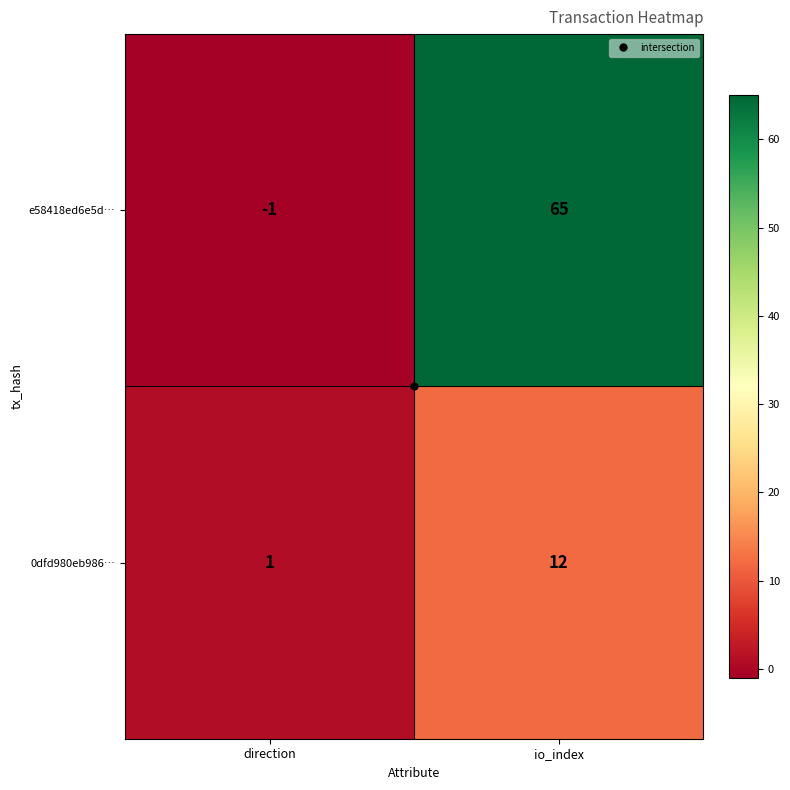

Which series has the largest total across all categories?

e58418ed6e5d…